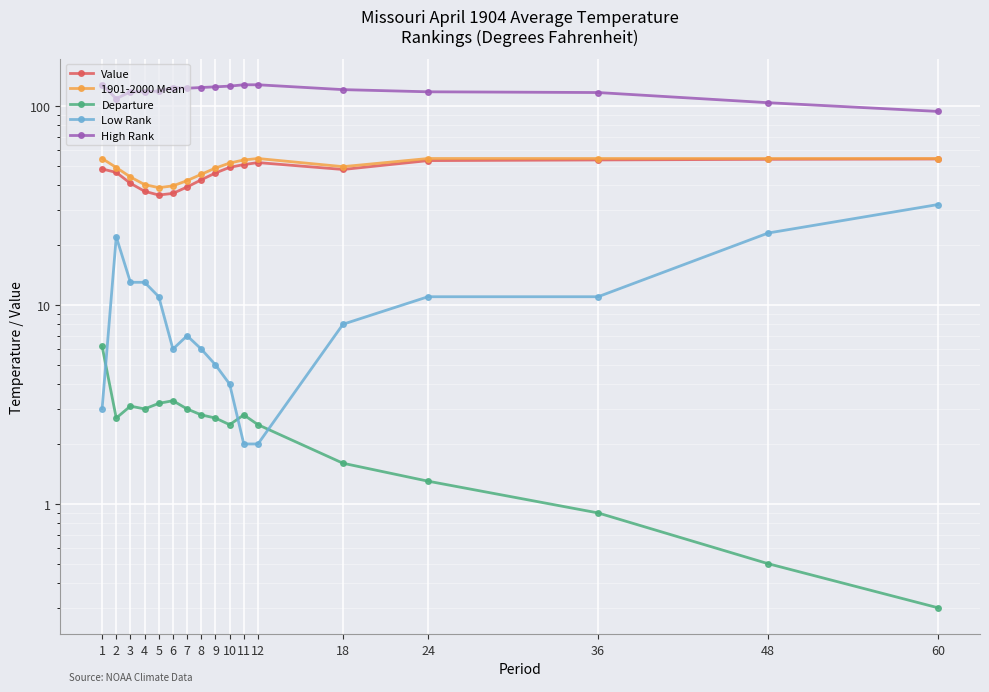

What is the difference between the Departure values at 12 and 18?

0.9